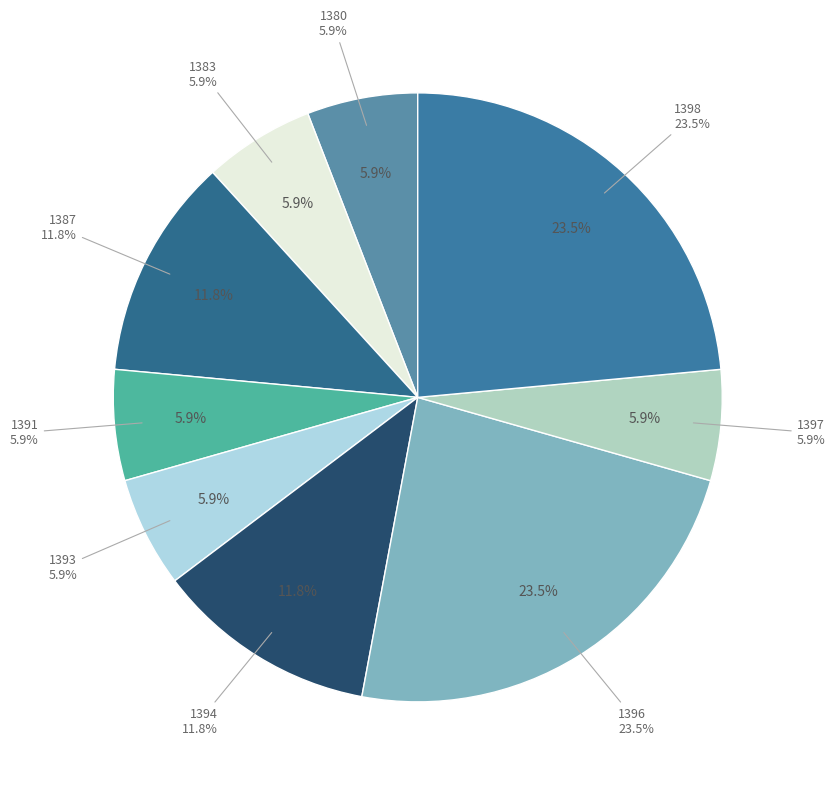

How many segments does this pie chart have?

9